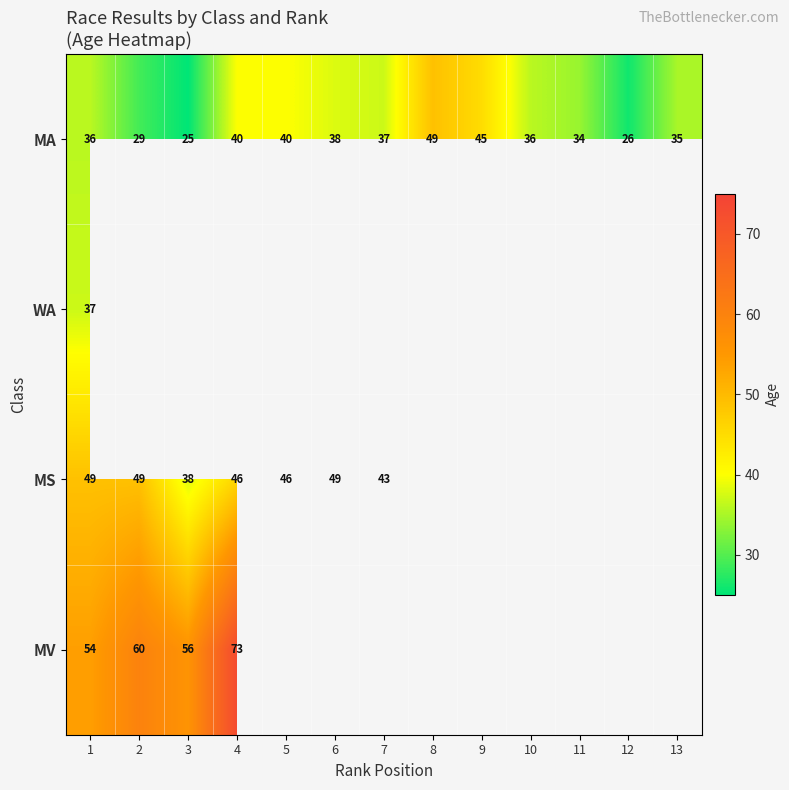

What is the difference between the maximum and minimum values in the MA series?

24